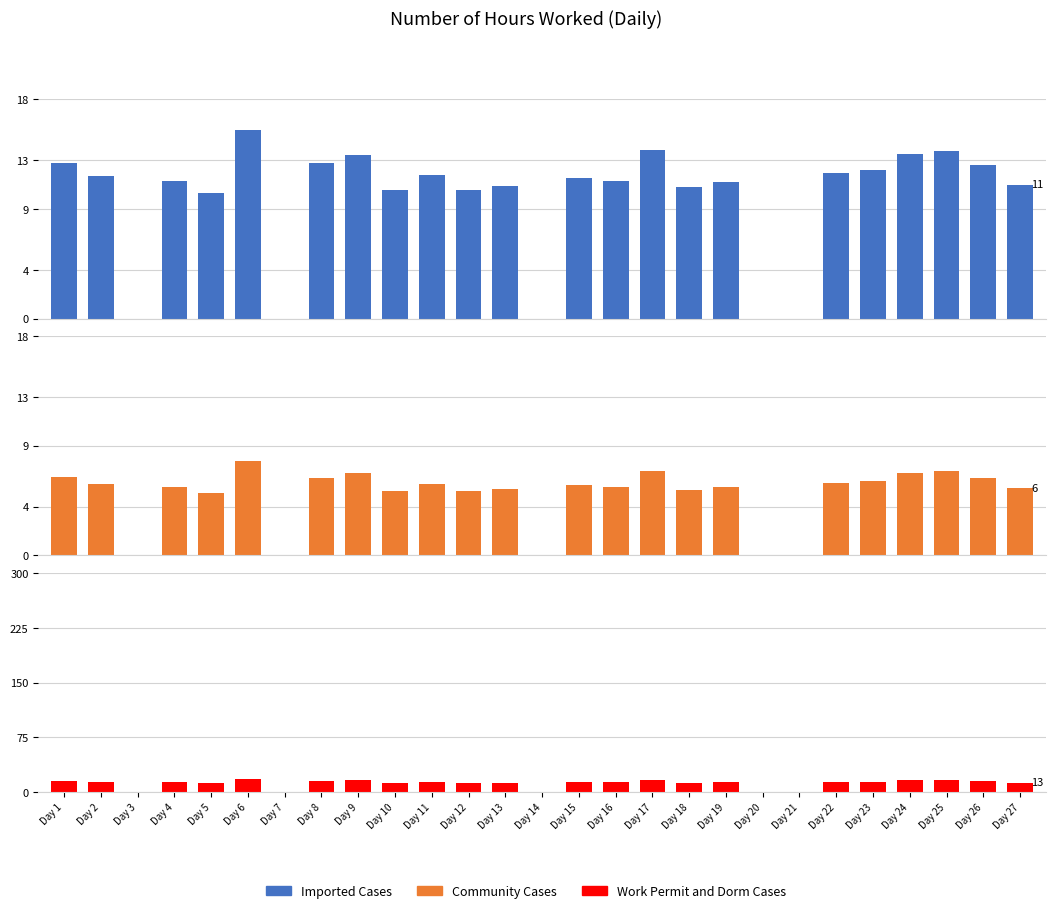

What is the total value across all series at Day 11?

31.8